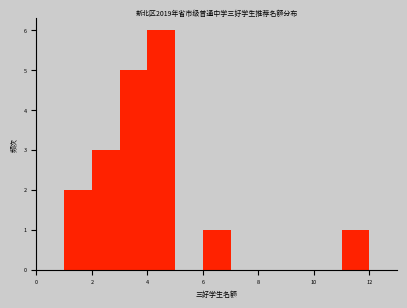

How tall is the bar that spans 6 to 7 on the x-axis? The values are not printed on the chart, so give them approximately, as read against the axis.

1